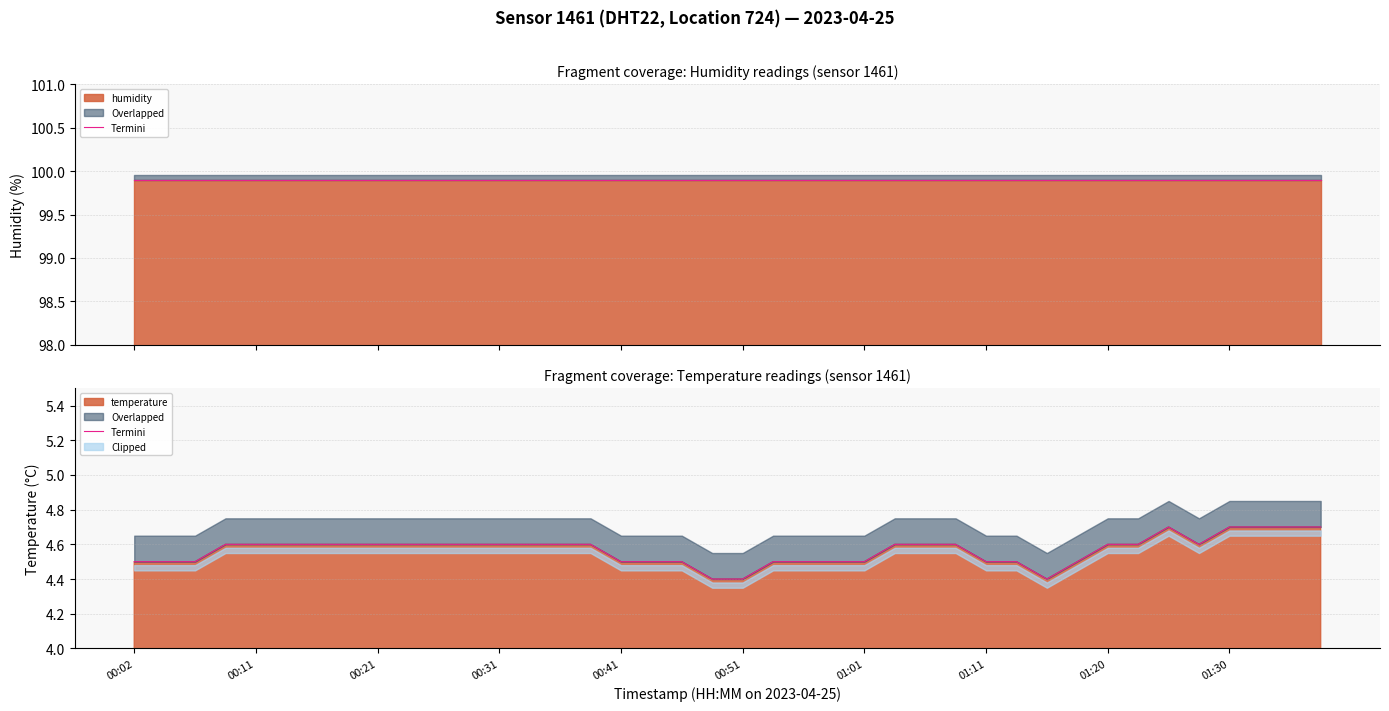

What value does the data have at 30?

4.4